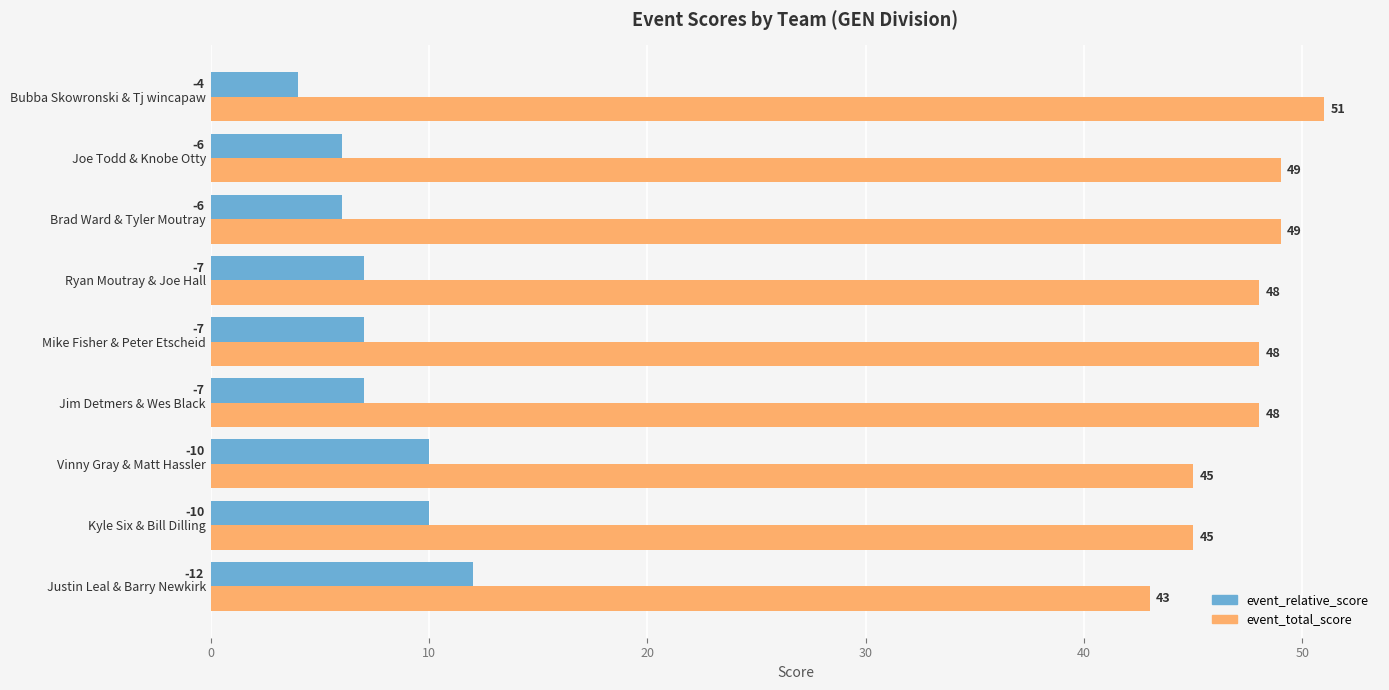

At Bubba Skowronski & Tj wincapaw, list the series in order from largest to smallest.

event_total_score, event_relative_score